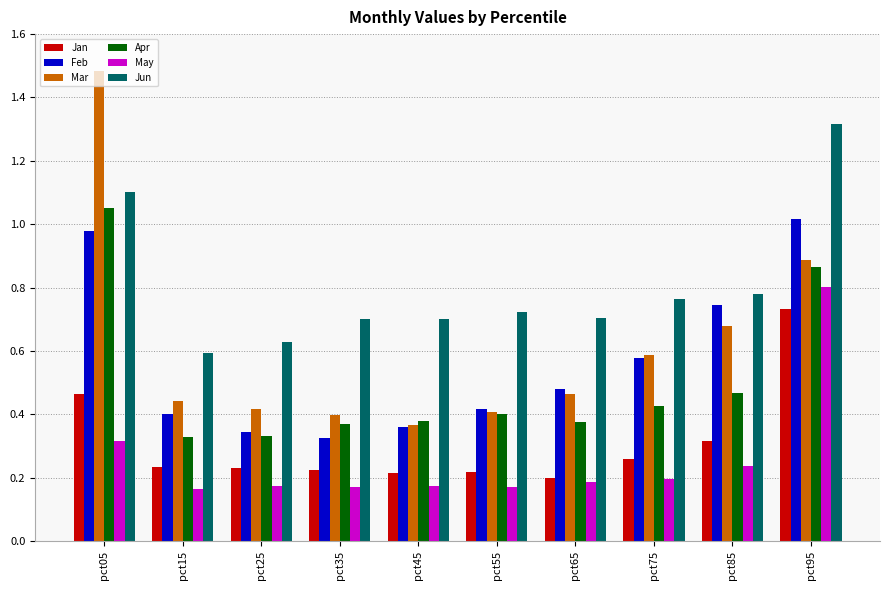

Which series has the largest range (max minus min)?

Mar